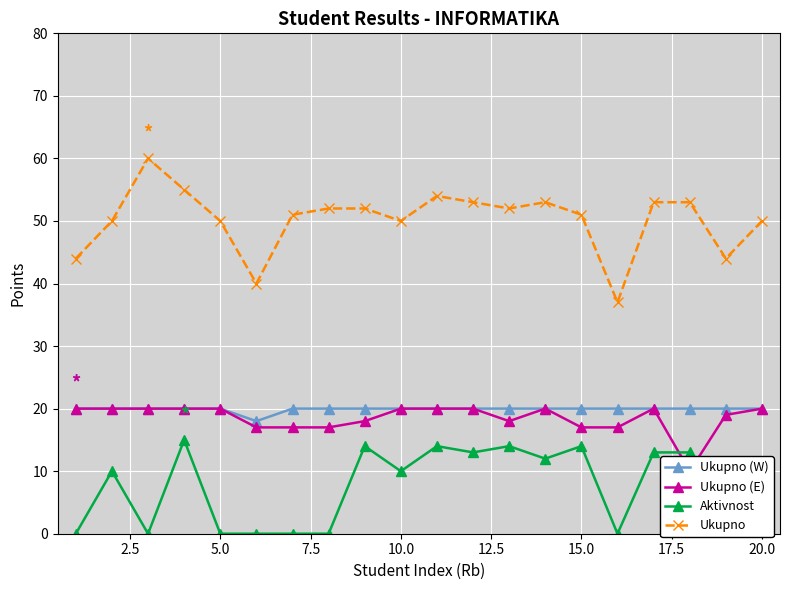

True or false: Ukupno and Ukupno (W) intersect in this chart.

False